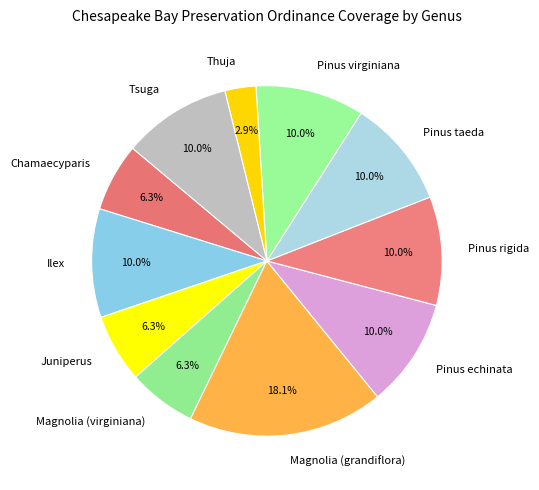

Which slice is the largest?

Magnolia (grandiflora)